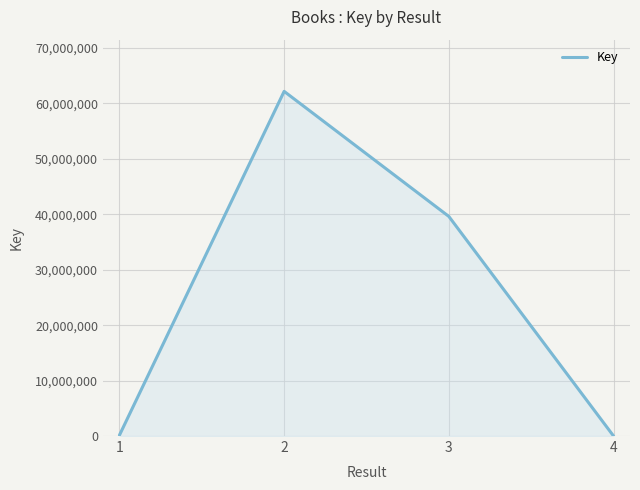

Count the number of data series in this chart.

1